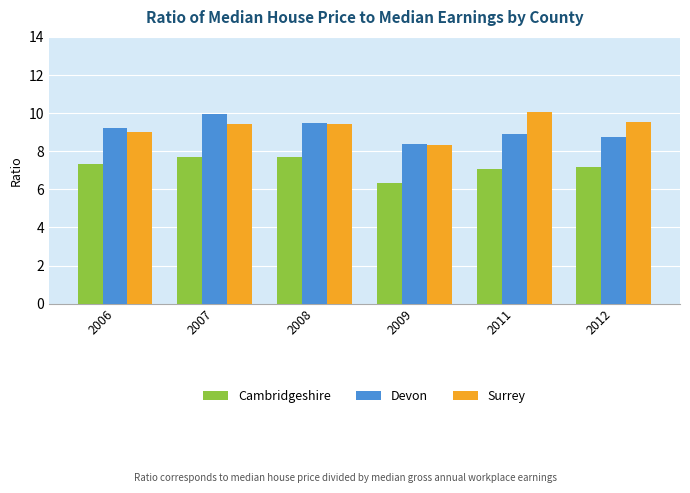

What is the average value of the Devon series?

9.1